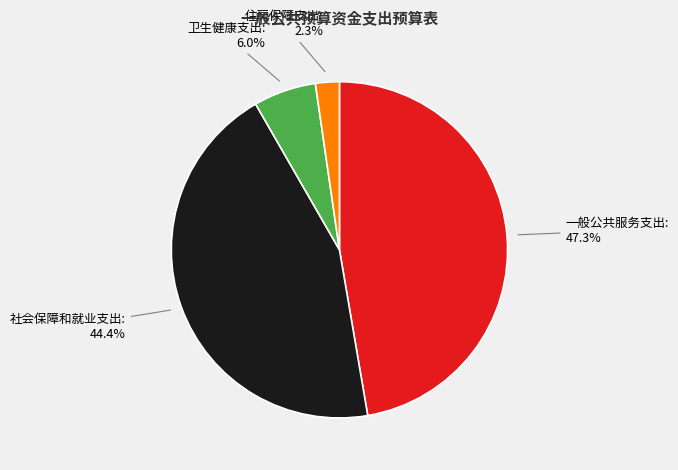

Between 卫生健康支出 and 一般公共服务支出, which is larger?

一般公共服务支出